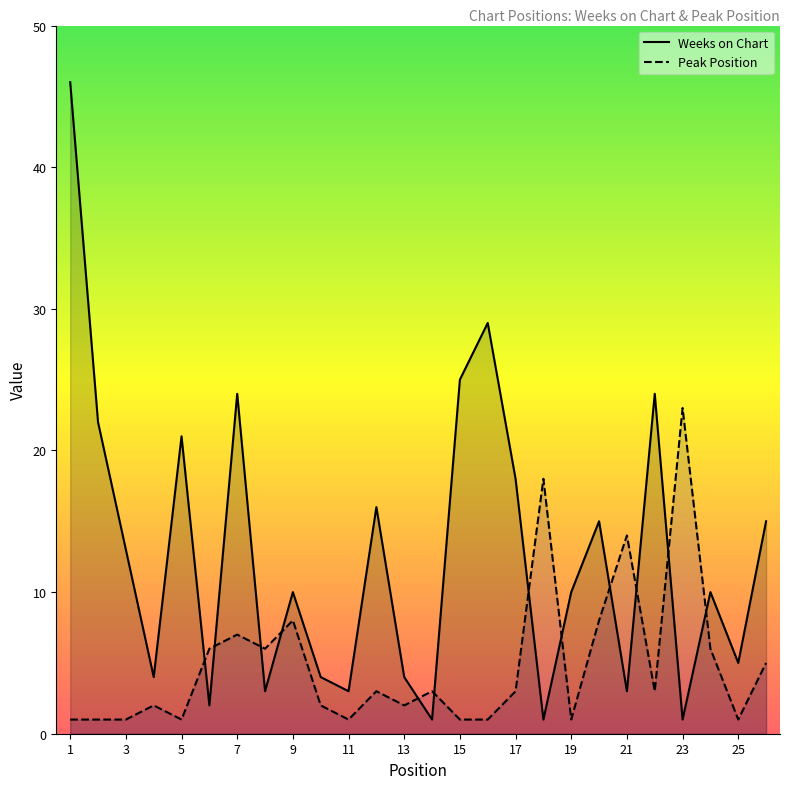

True or false: Weeks on Chart has more than 1 points higher than both neighbors.

True